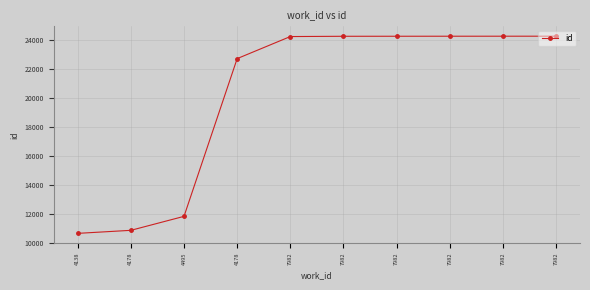

How many lines are shown in the chart?

1